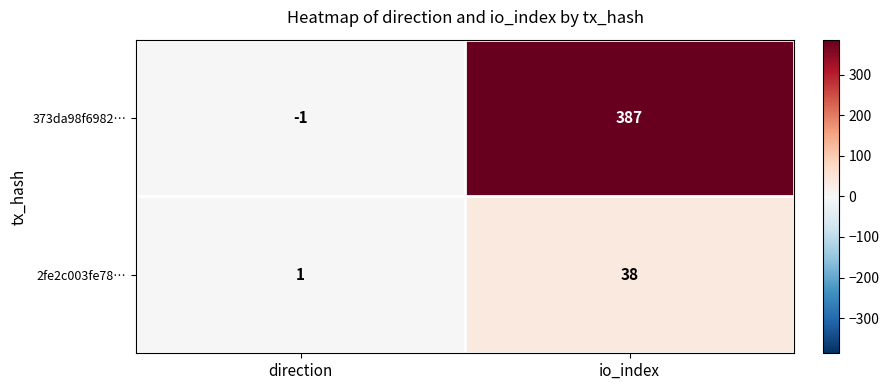

True or false: 2fe2c003fe78… has a value of 59 at io_index.

False